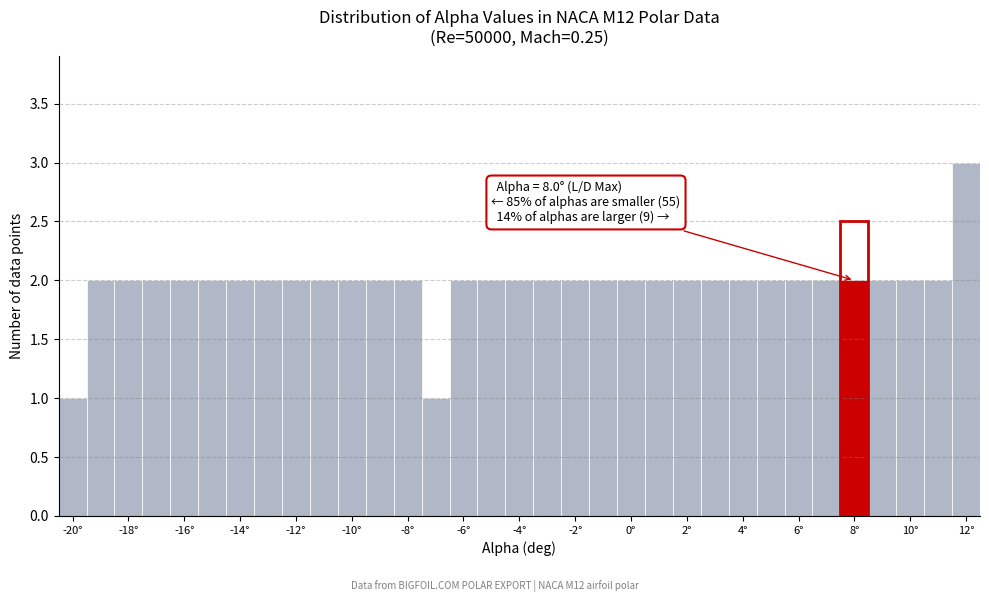

Which range on the x-axis has the tallest bar?

11.5 to 12.5